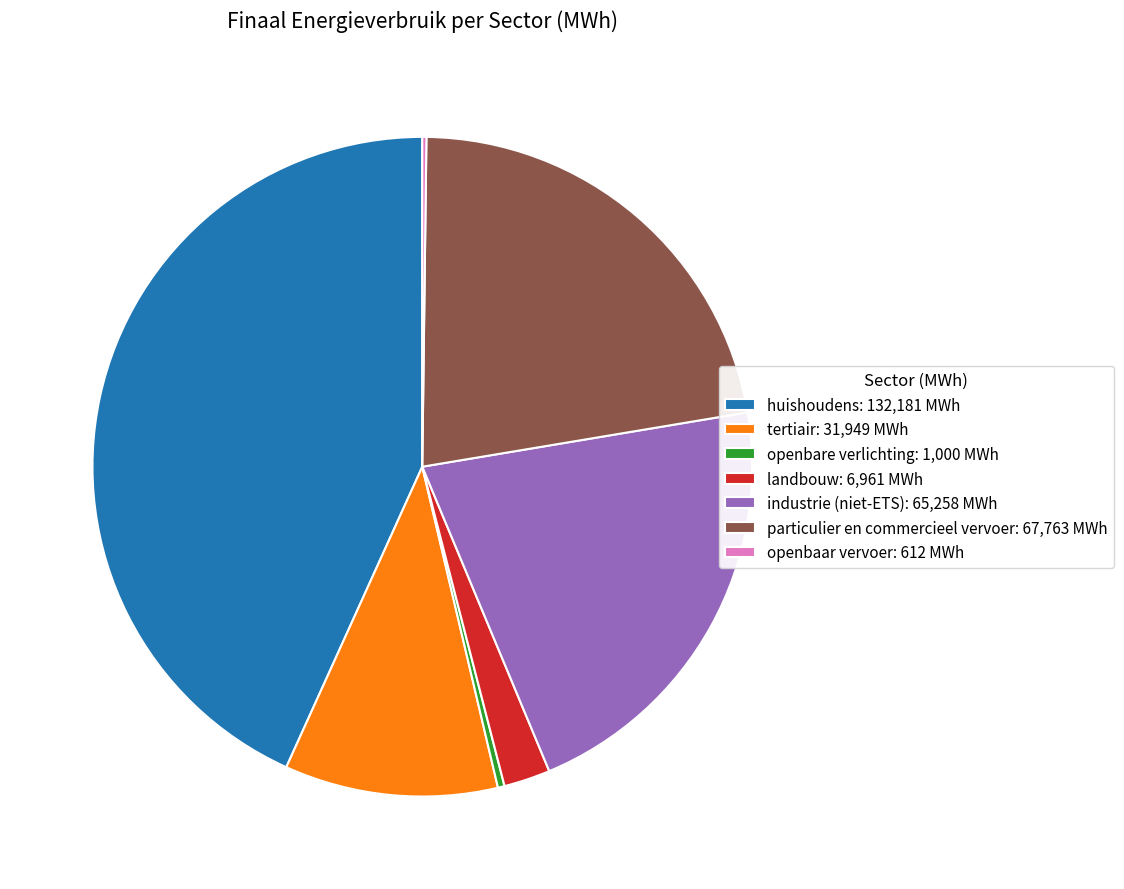

True or false: tertiair: 31,949 MWh accounts for 10% of the total.

True